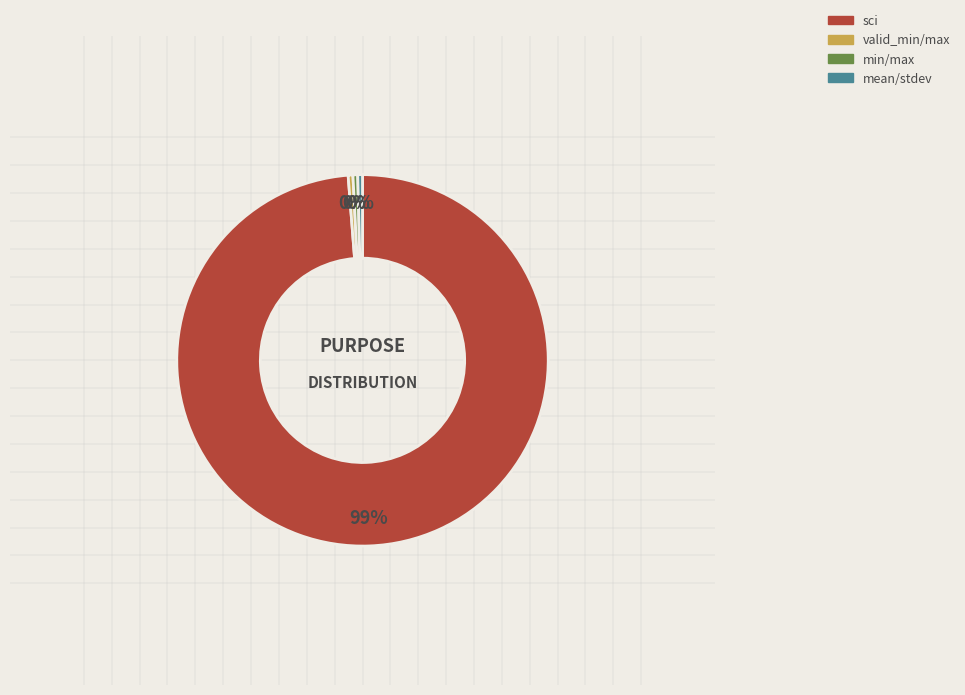

To the nearest percent, what is the average slice percentage?

25%